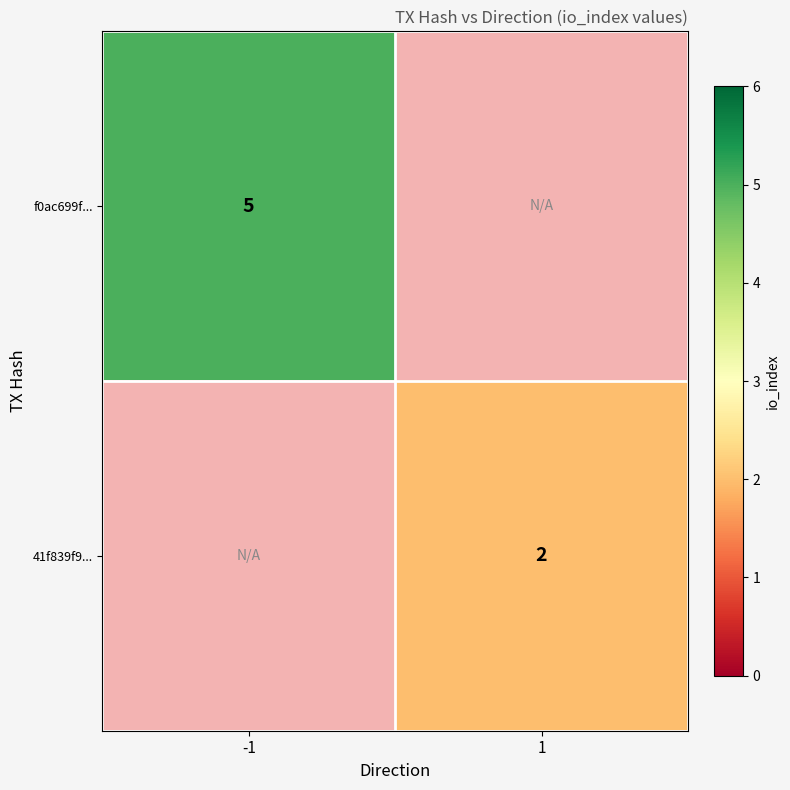

The value of 41f839f9... at 1 is 1. True or false?

False